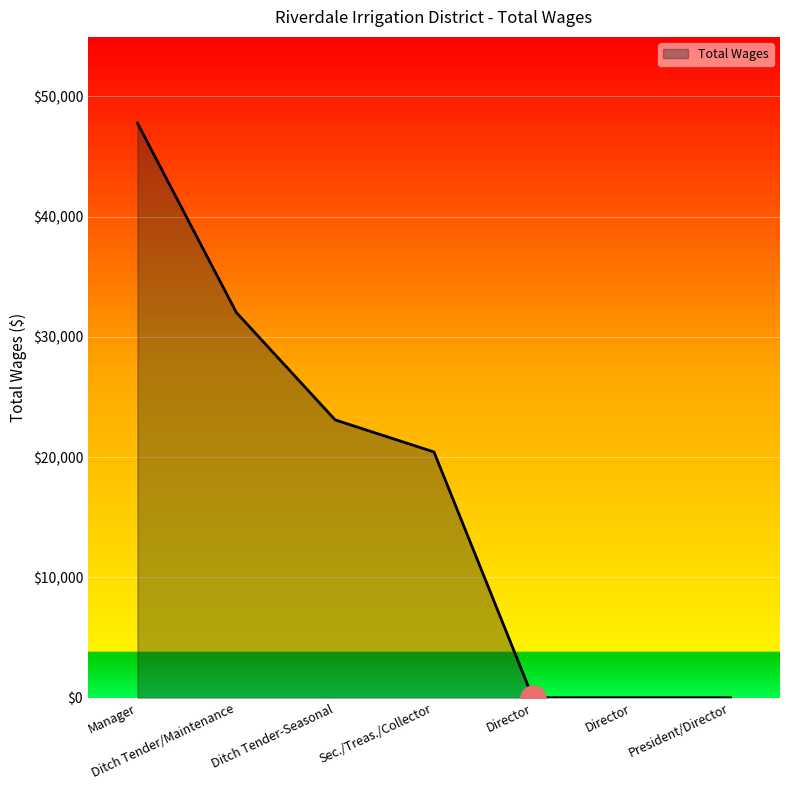

List the labels in order of value, largest first.

Manager, Ditch Tender/Maintenance, Ditch Tender-Seasonal, Sec./Treas./Collector, Director, Director, President/Director